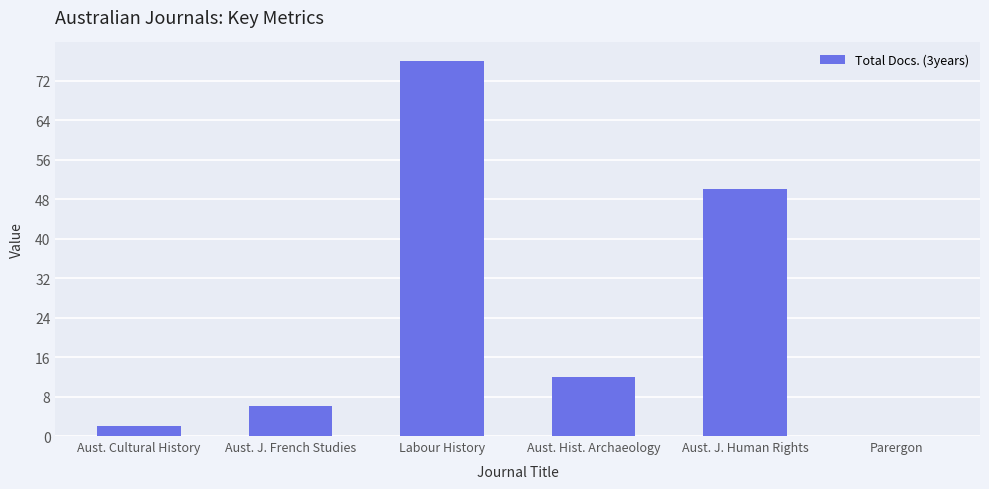

How many data points does each series have?

6